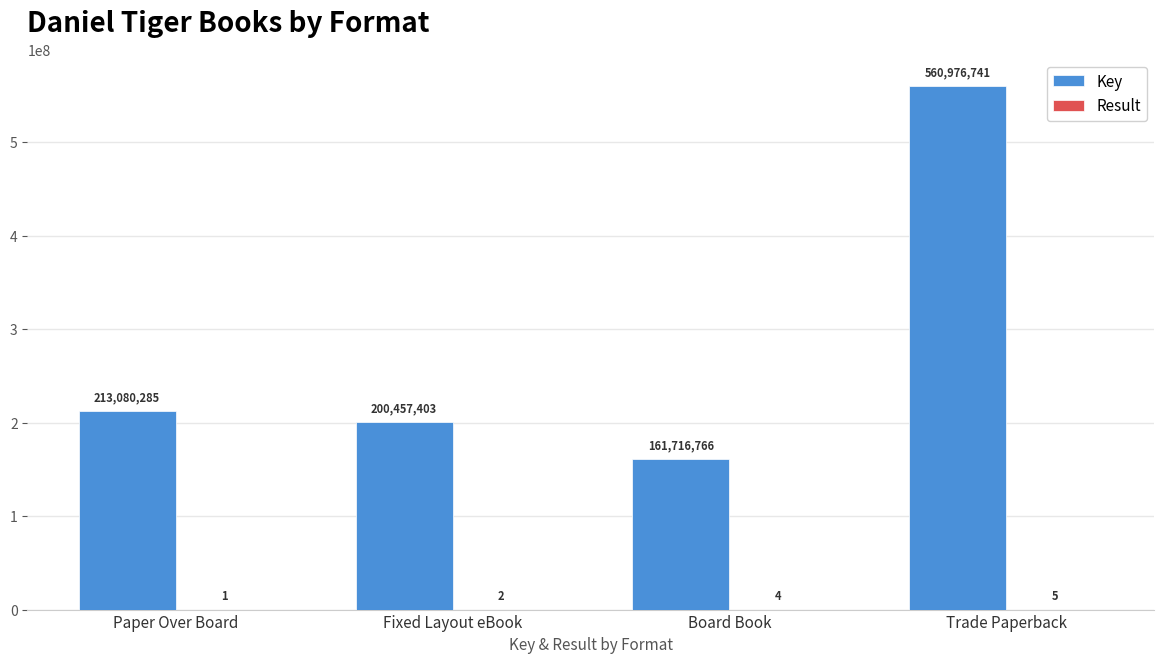

Which series has the largest range (max minus min)?

Key